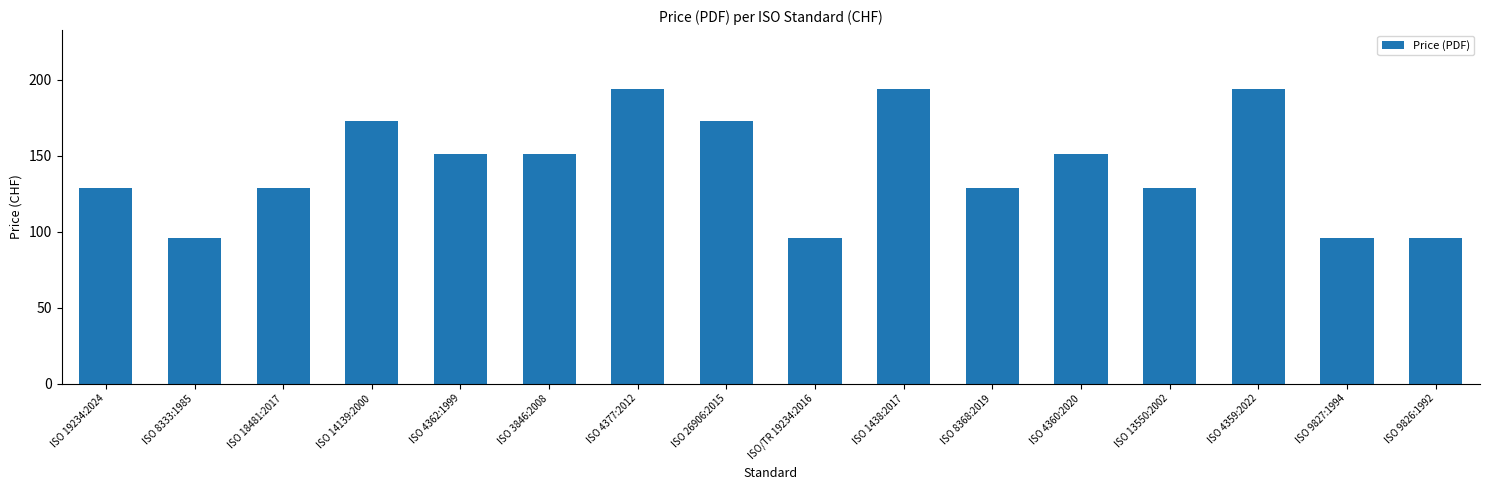

What is the difference between the values at ISO 26906:2015 and ISO 9827:1994?

77